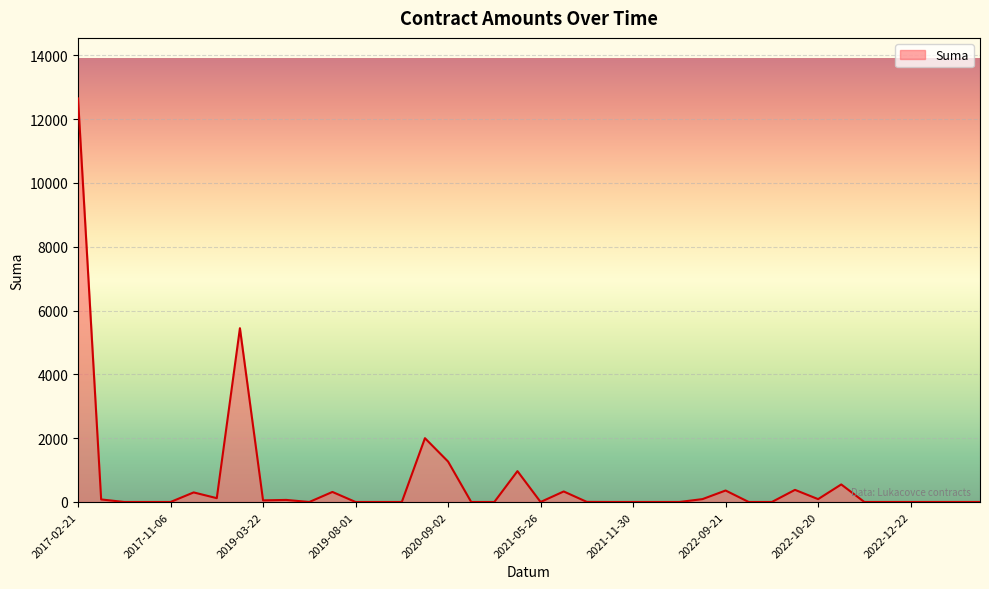

What is the difference between the maximum and minimum values?

12648.7